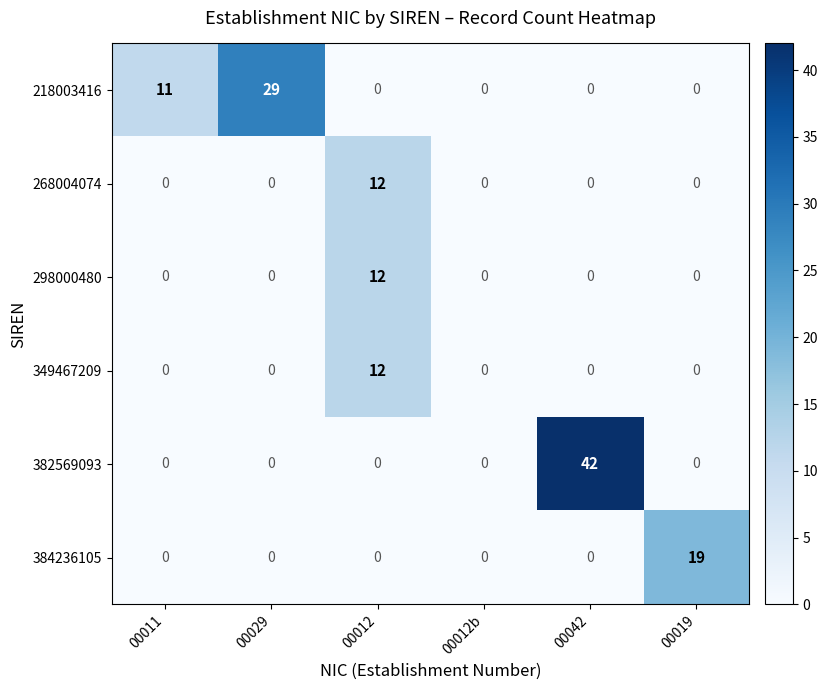

Count the number of categories in the chart.

6